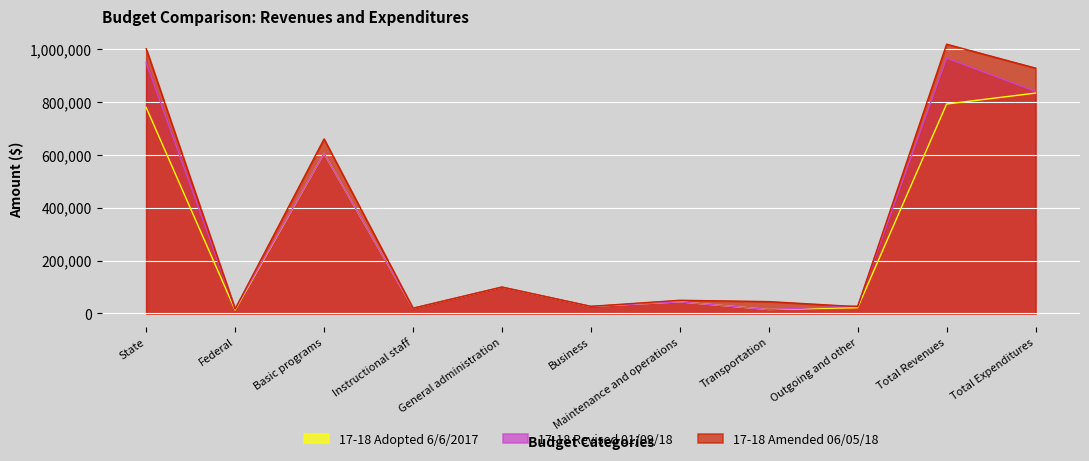

In 17-18 Adopted 6/6/2017, how many points are lower than both neighbors (excluding endpoints)?

4